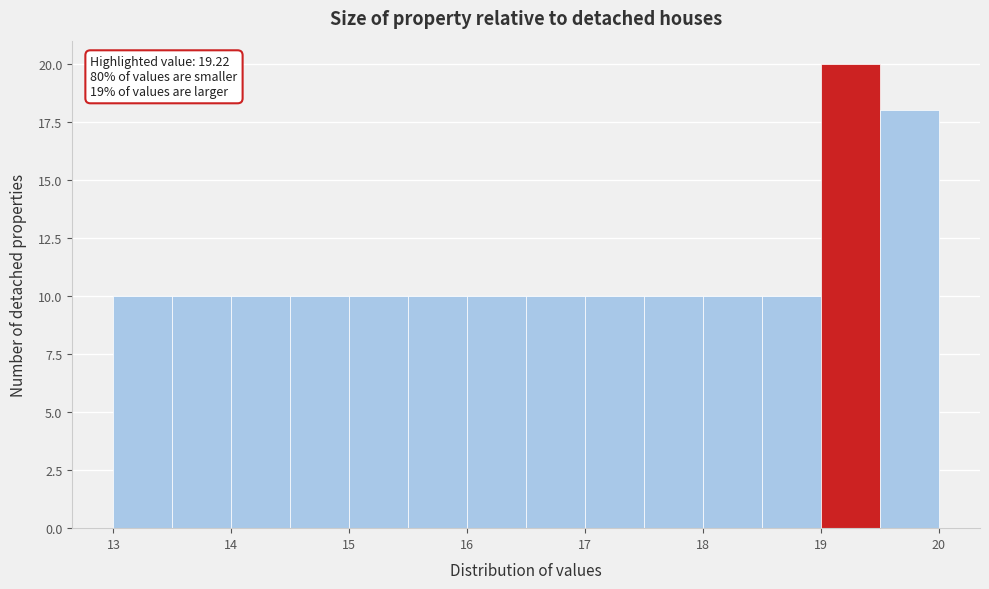

Over which range of the x-axis is the bar tallest?

19.0 to 19.5